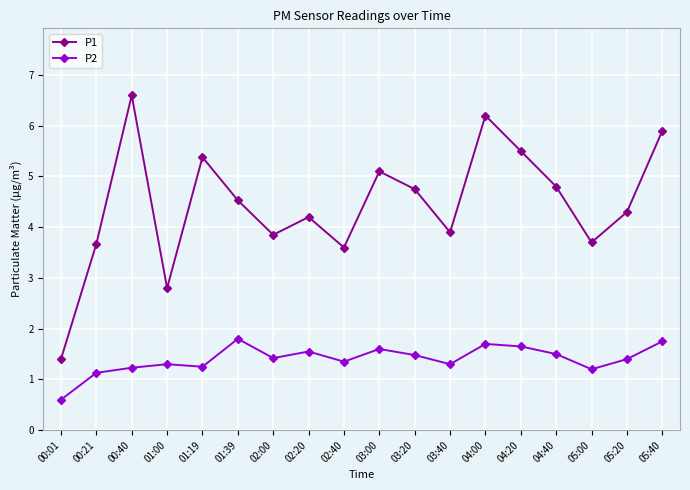

At which category does P1 reach its first local valley?

01:00